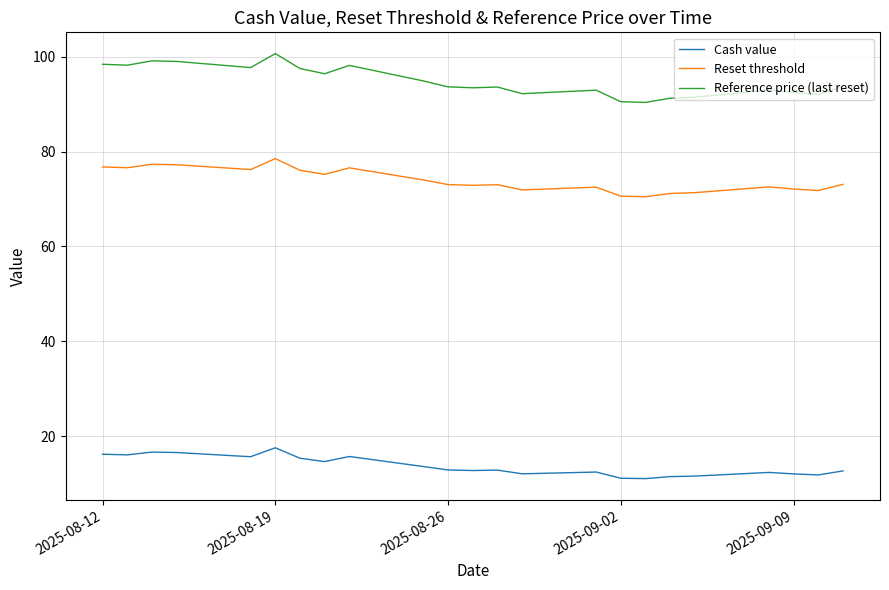

Which series has the largest range (max minus min)?

Reference price (last reset)